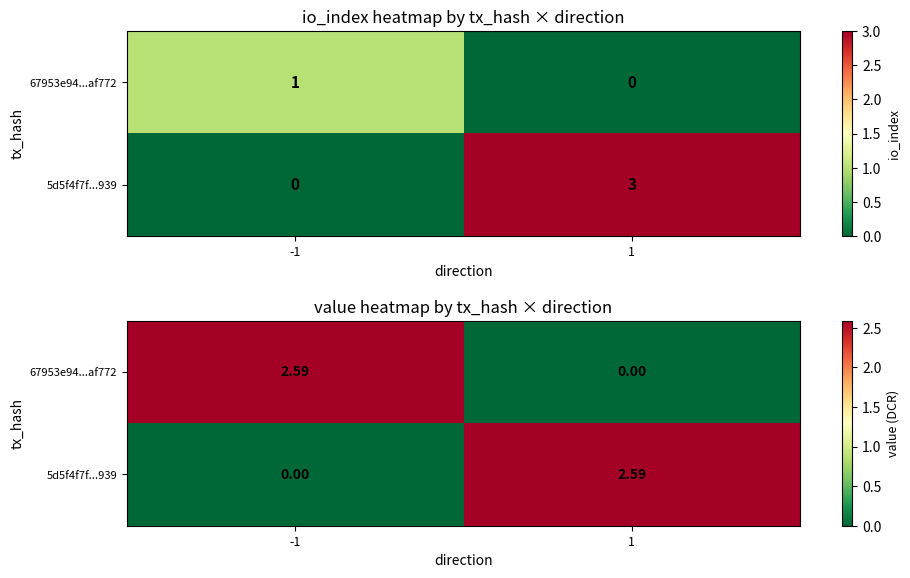

How many 67953e94...af772 values are between 0 and 2?

1